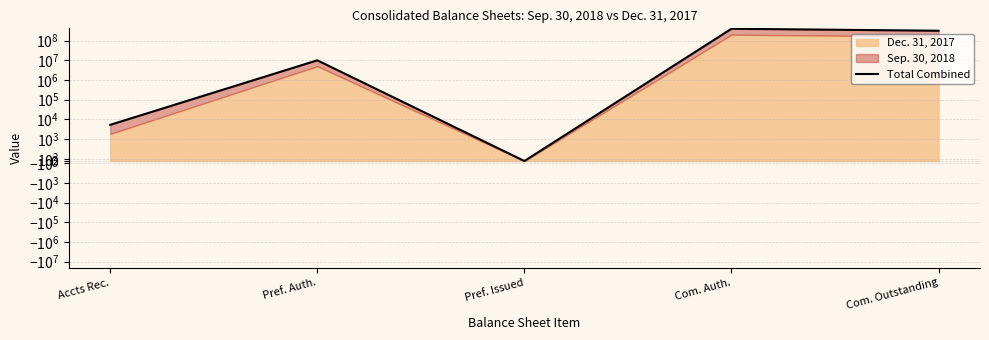

Reading left to right, extract all data points from this chart.

Accts Rec.=5322	Pref. Auth.=10000000	Pref. Issued=0	Com. Auth.=400000000	Com. Outstanding=317366688